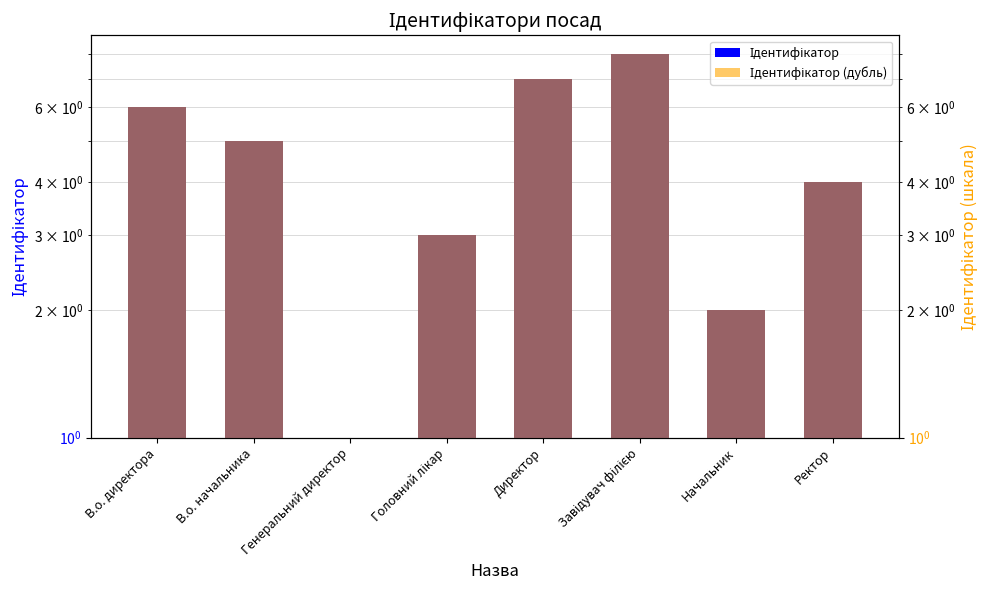

Reading left to right, what are all the values shown in this chart?

Ідентифікатор: В.о. директора=6	В.о. начальника=5	Генеральний директор=1	Головний лікар=3	Директор=7	Завідувач філією=8	Начальник=2	Ректор=4
Ідентифікатор (дубль): В.о. директора=6	В.о. начальника=5	Генеральний директор=1	Головний лікар=3	Директор=7	Завідувач філією=8	Начальник=2	Ректор=4